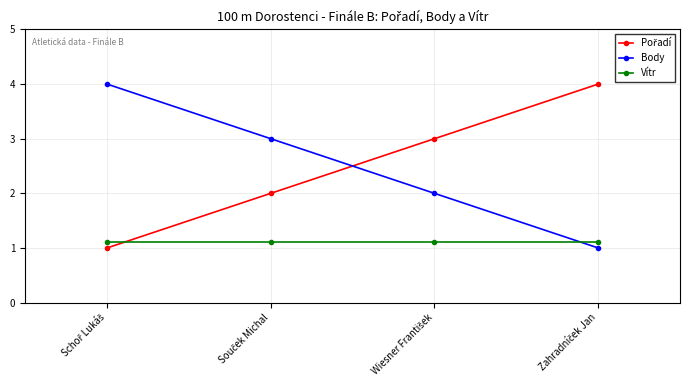

What is the greatest value displayed?

4.0